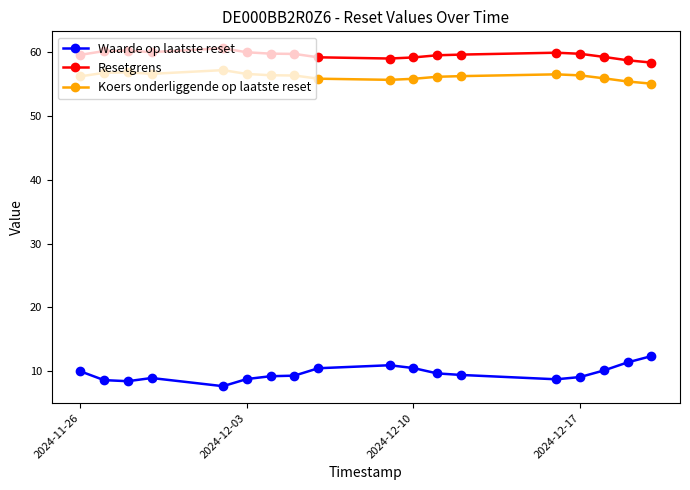

What is the value of the Waarde op laatste reset point at the 2nd from the left?

8.6